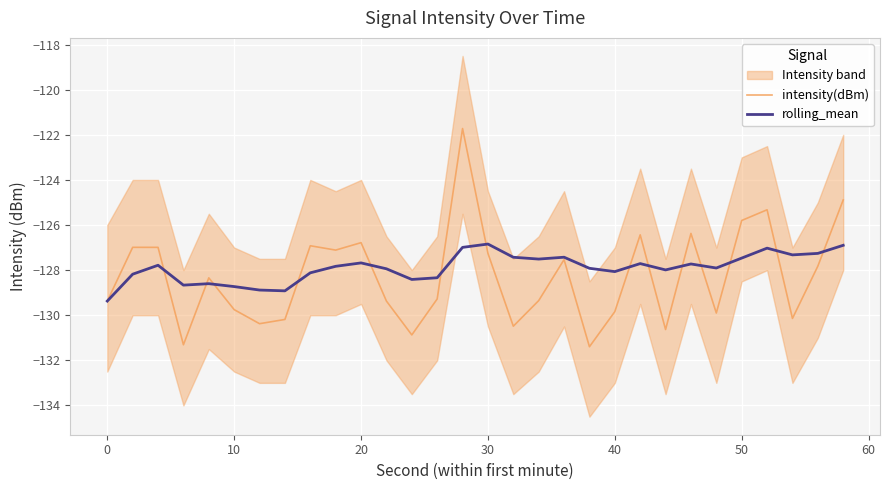

True or false: intensity(dBm) has a value of -129.8 at 10.

True